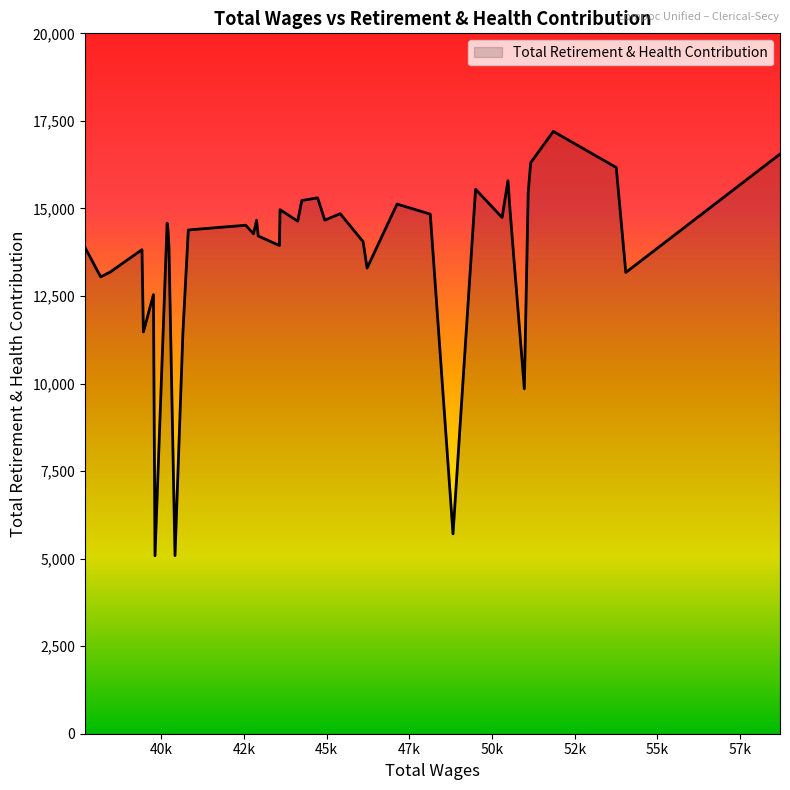

What is the difference between the maximum and minimum values?

12117